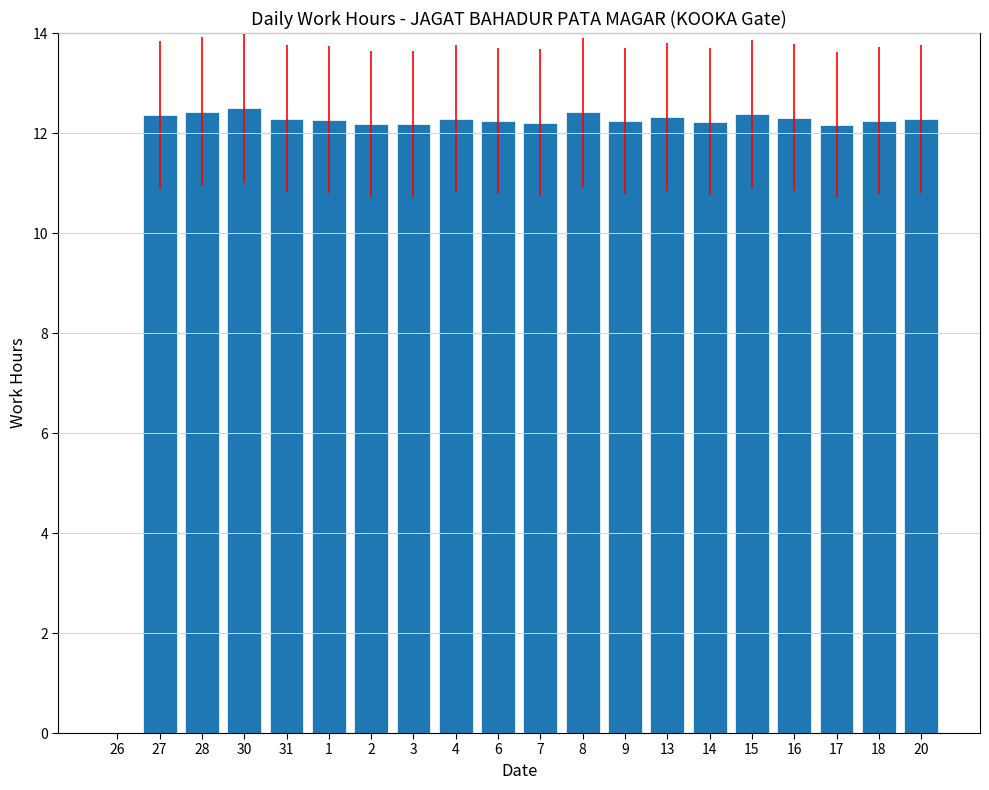

True or false: the data shows 12.2 at 18.

True